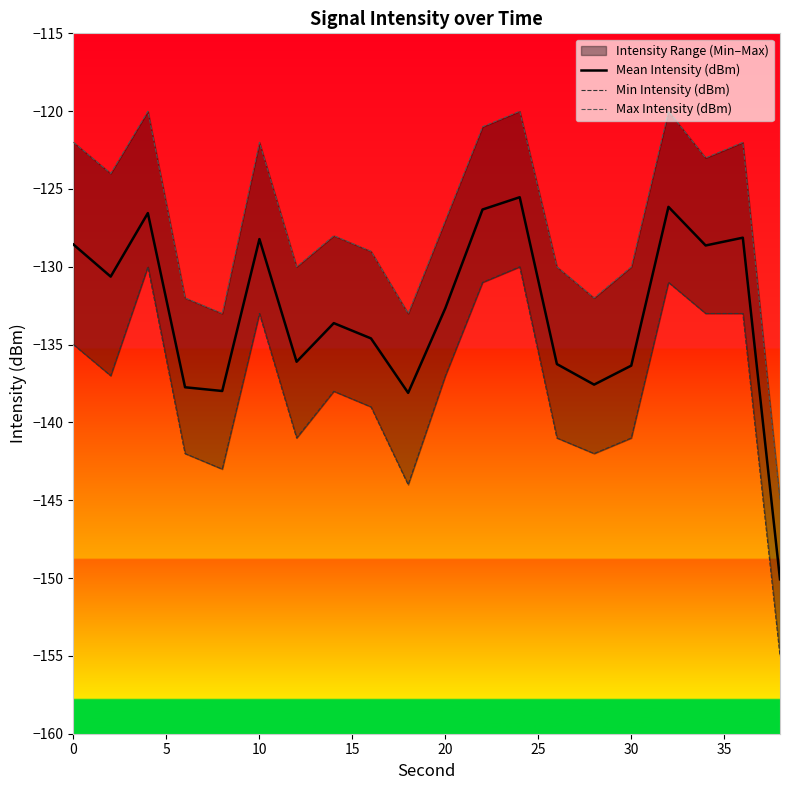

Is it true that Mean Intensity (dBm) equals -132.7 at 20?

True